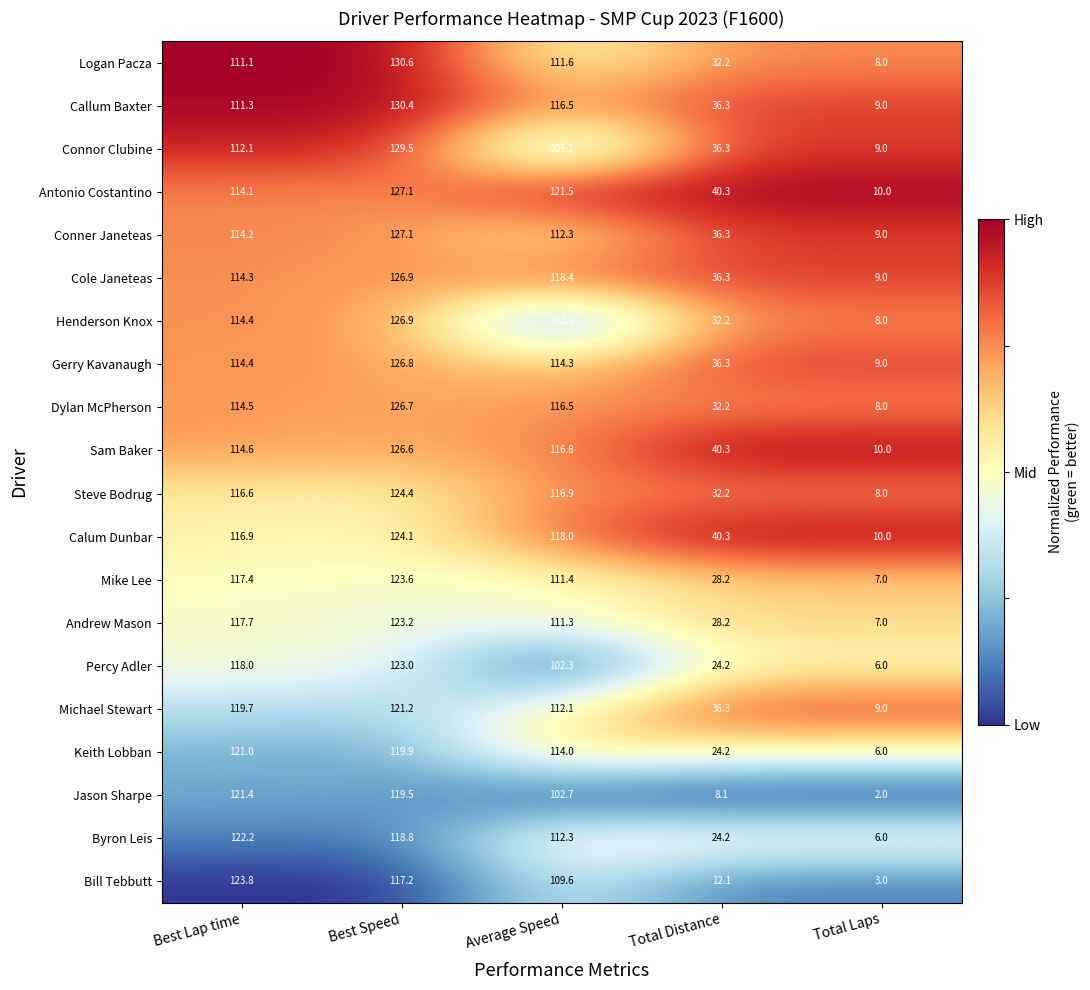

What is the lowest value of the Sam Baker series?

10.0